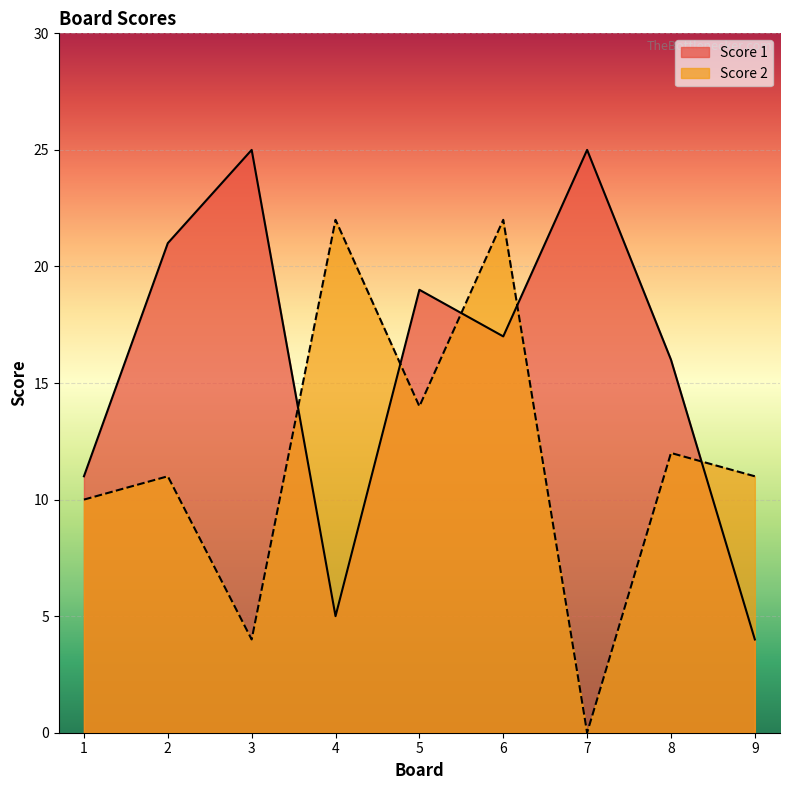

What are all the series names shown in the legend?

Score 1, Score 2